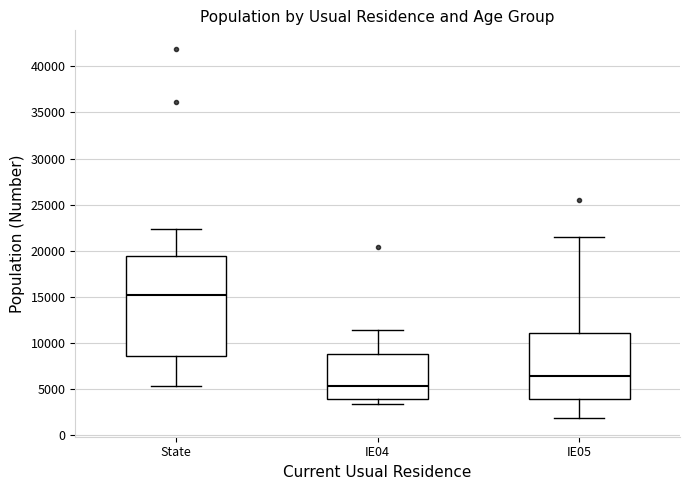

Where does the upper whisker of the box for IE05 end on the y-axis? The values are not printed on the chart, so give them approximately, as read against the axis.

21500